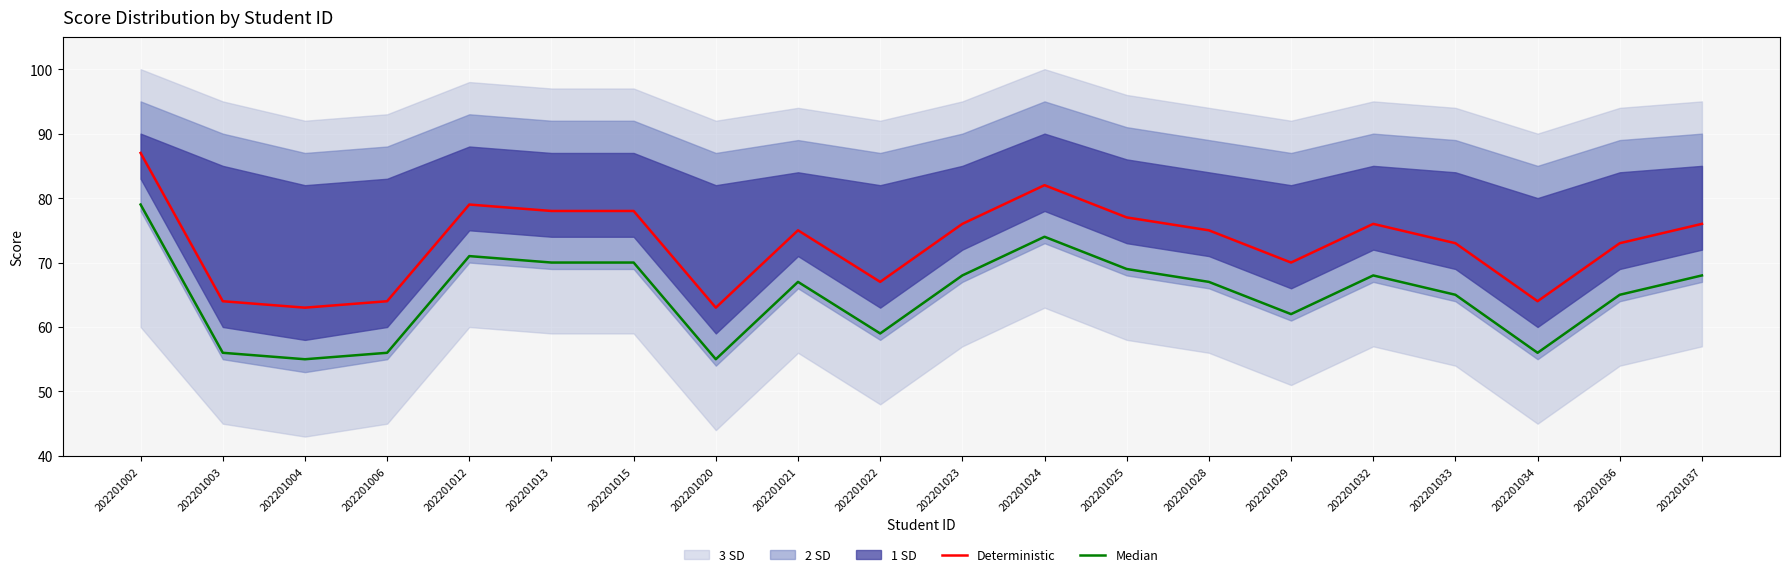

At which label does Median first exceed 67?

202201002